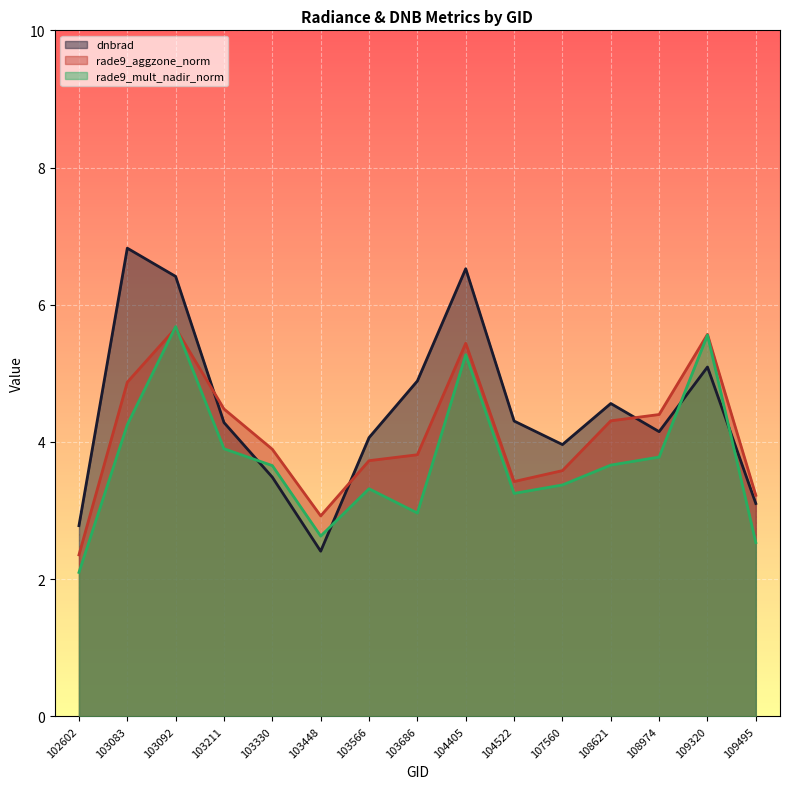

What are all the series names shown in the legend?

dnbrad, rade9_aggzone_norm, rade9_mult_nadir_norm